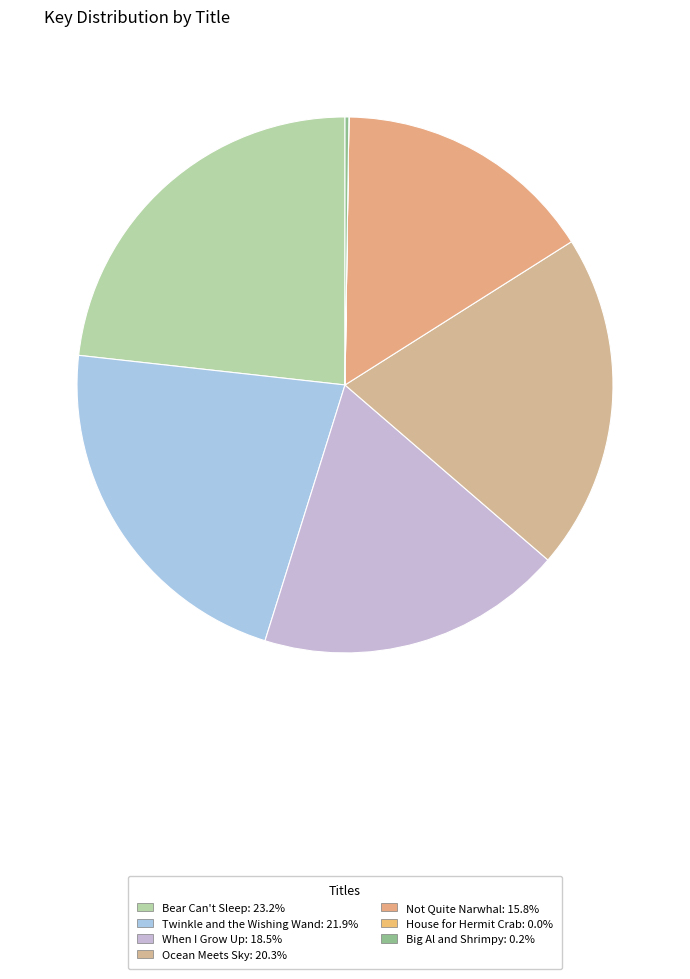

Rank the categories by value from highest to lowest.

Bear Can't Sleep, Twinkle and the Wishing Wand, Ocean Meets Sky, When I Grow Up, Not Quite Narwhal, Big Al and Shrimpy, House for Hermit Crab